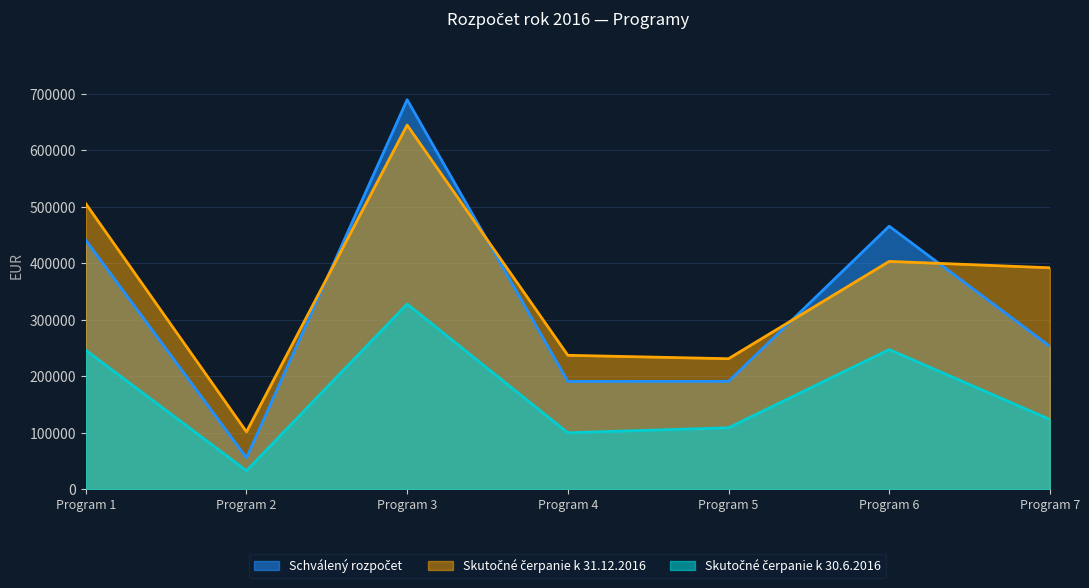

At which category does the chart reach its peak across all series?

Program 3